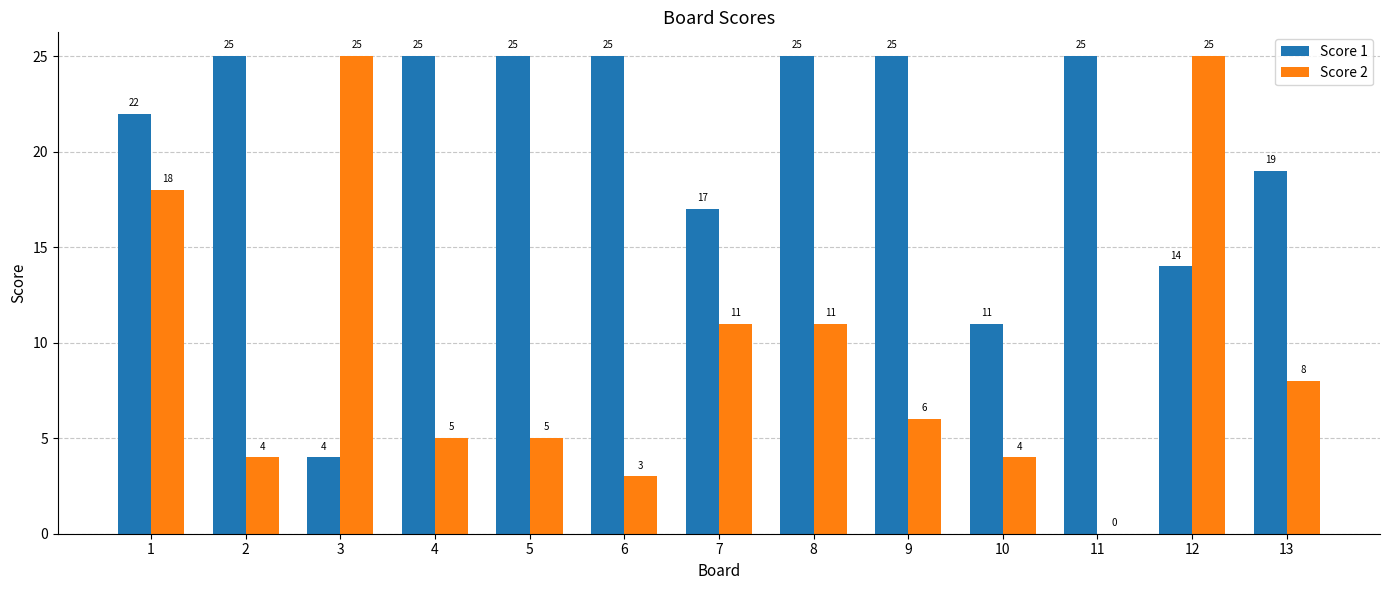

What is the average value of the Score 1 series?

20